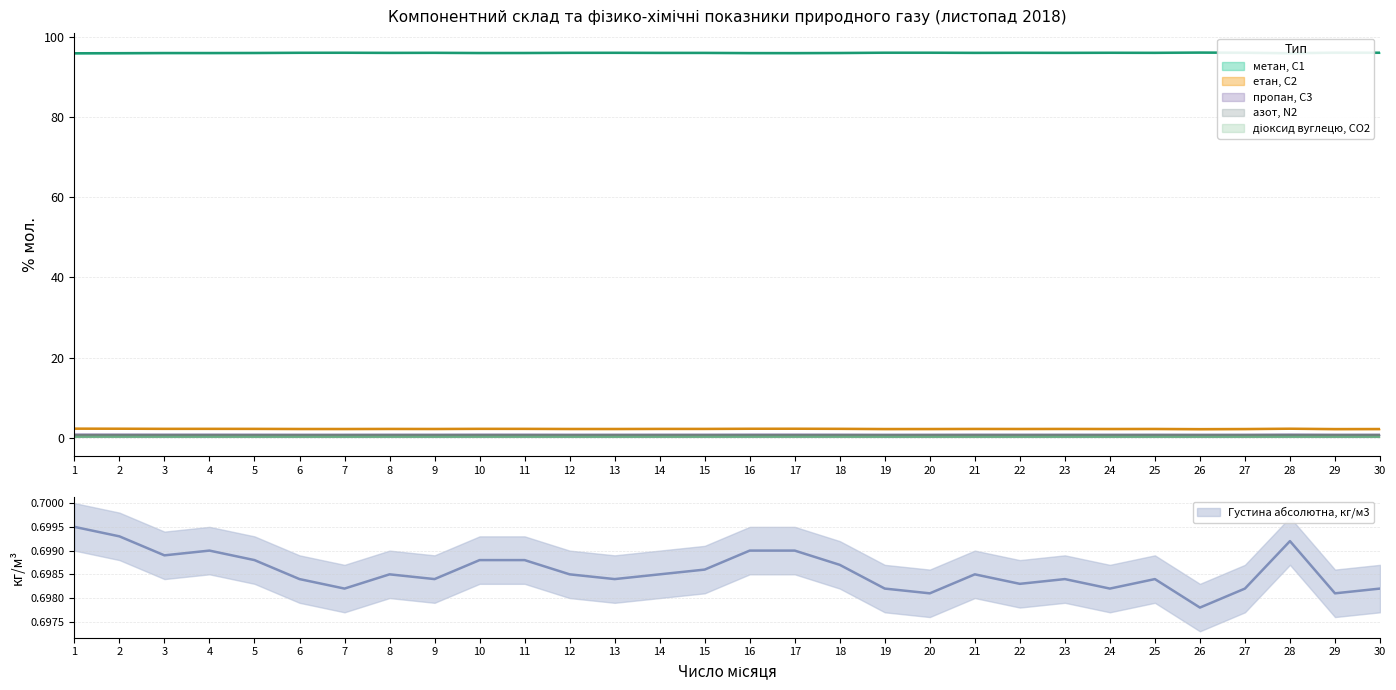

Which series has the widest spread of values?

метан, С1